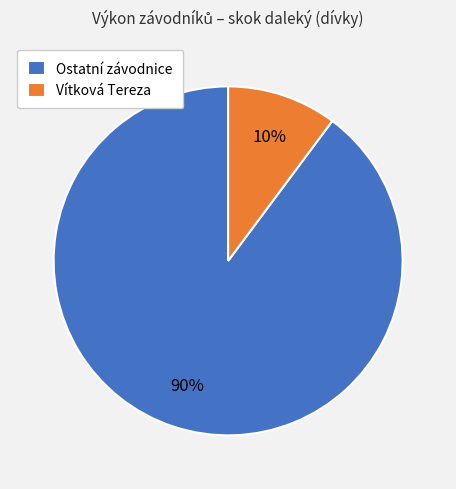

Between Ostatní závodnice and Vítková Tereza, which is larger?

Ostatní závodnice